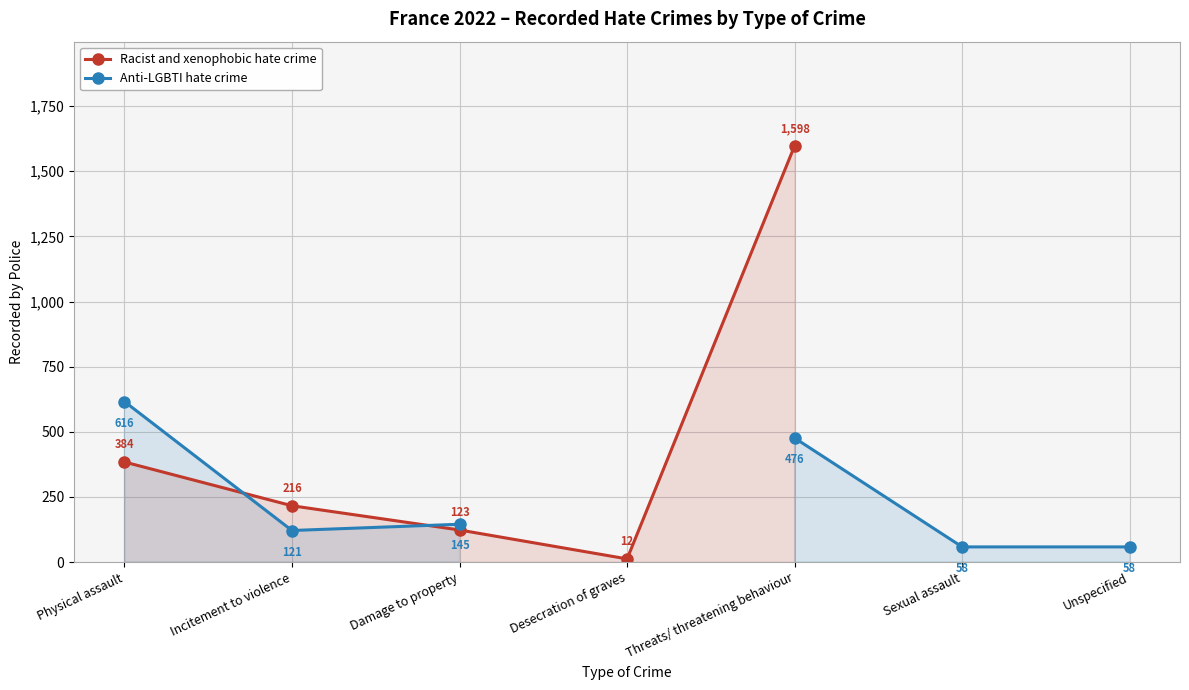

How many lines are shown in the chart?

2